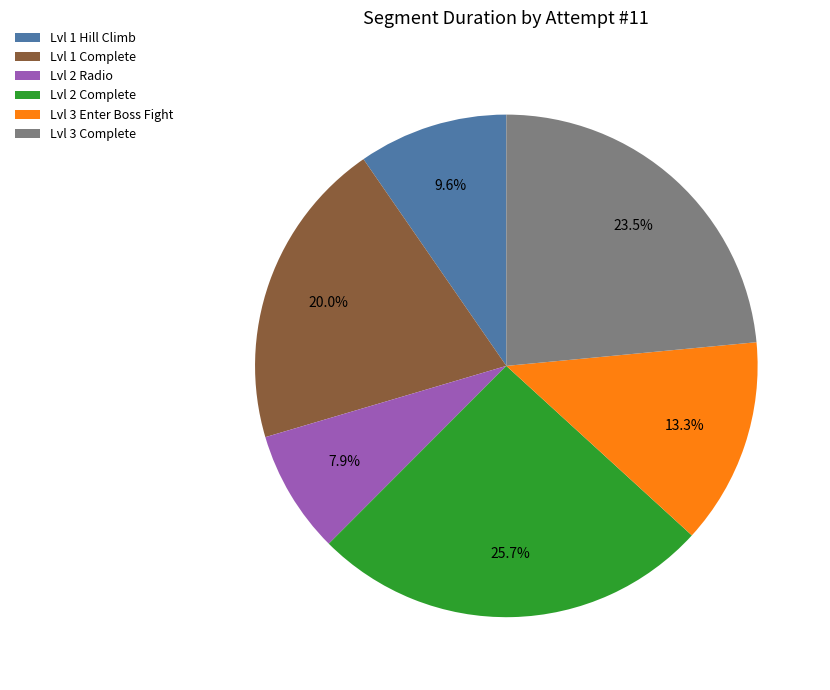

Is there any slice that represents more than half of the pie?

No